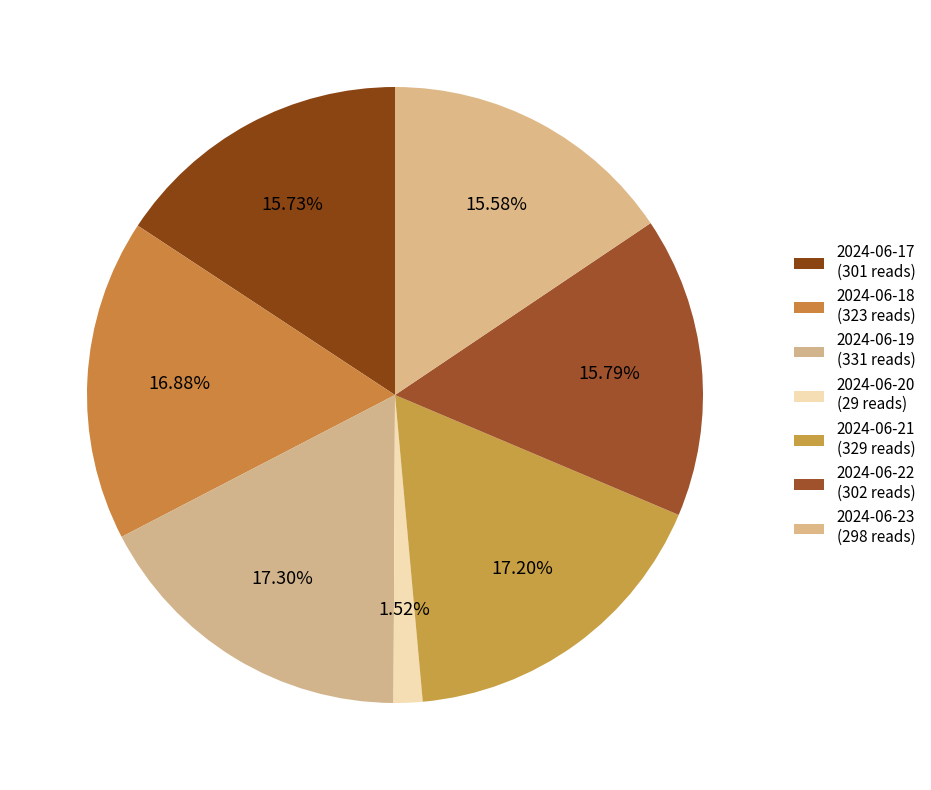

Count the number of slices in the pie.

7